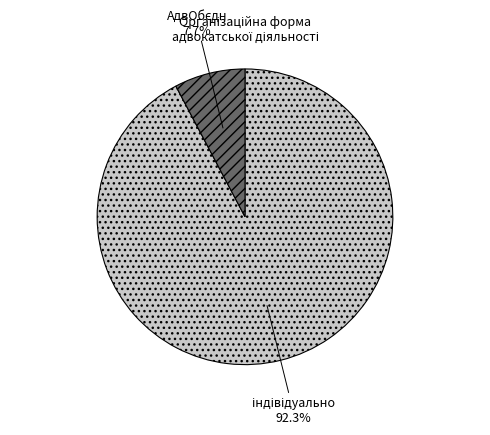

Is there a majority slice in this chart?

Yes